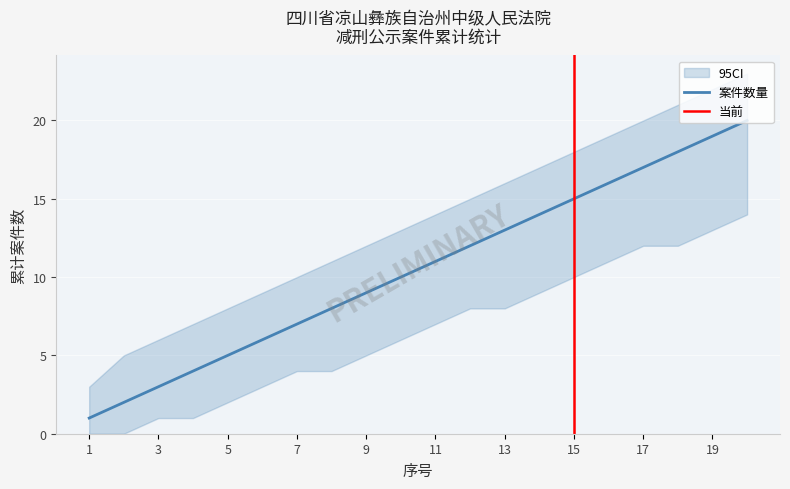

Rank the series by their average value, from lowest to highest.

ci_lower, 案件数量, ci_upper